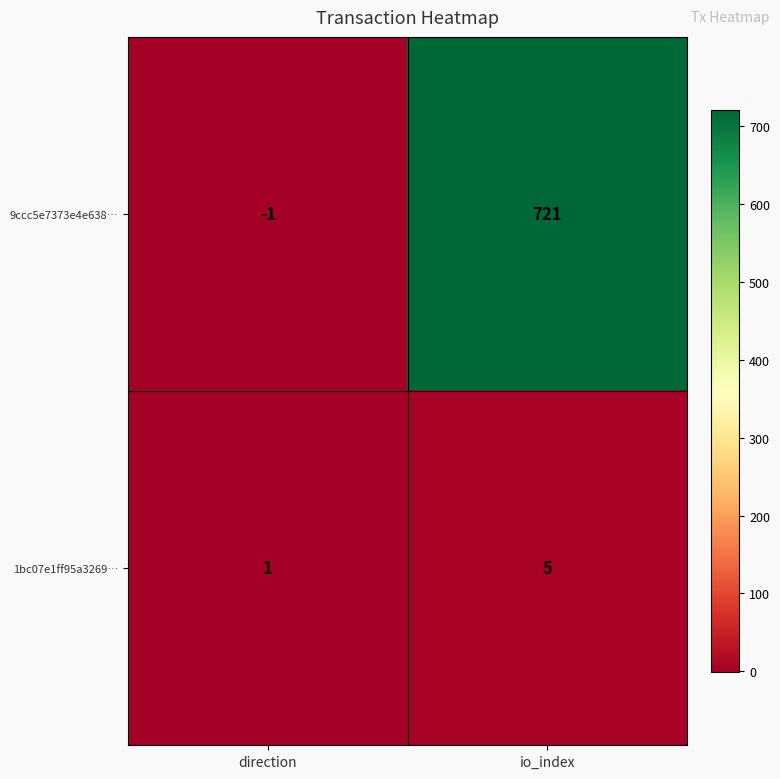

What is the sum of the 1bc07e1ff95a3269… values at io_index and direction?

6